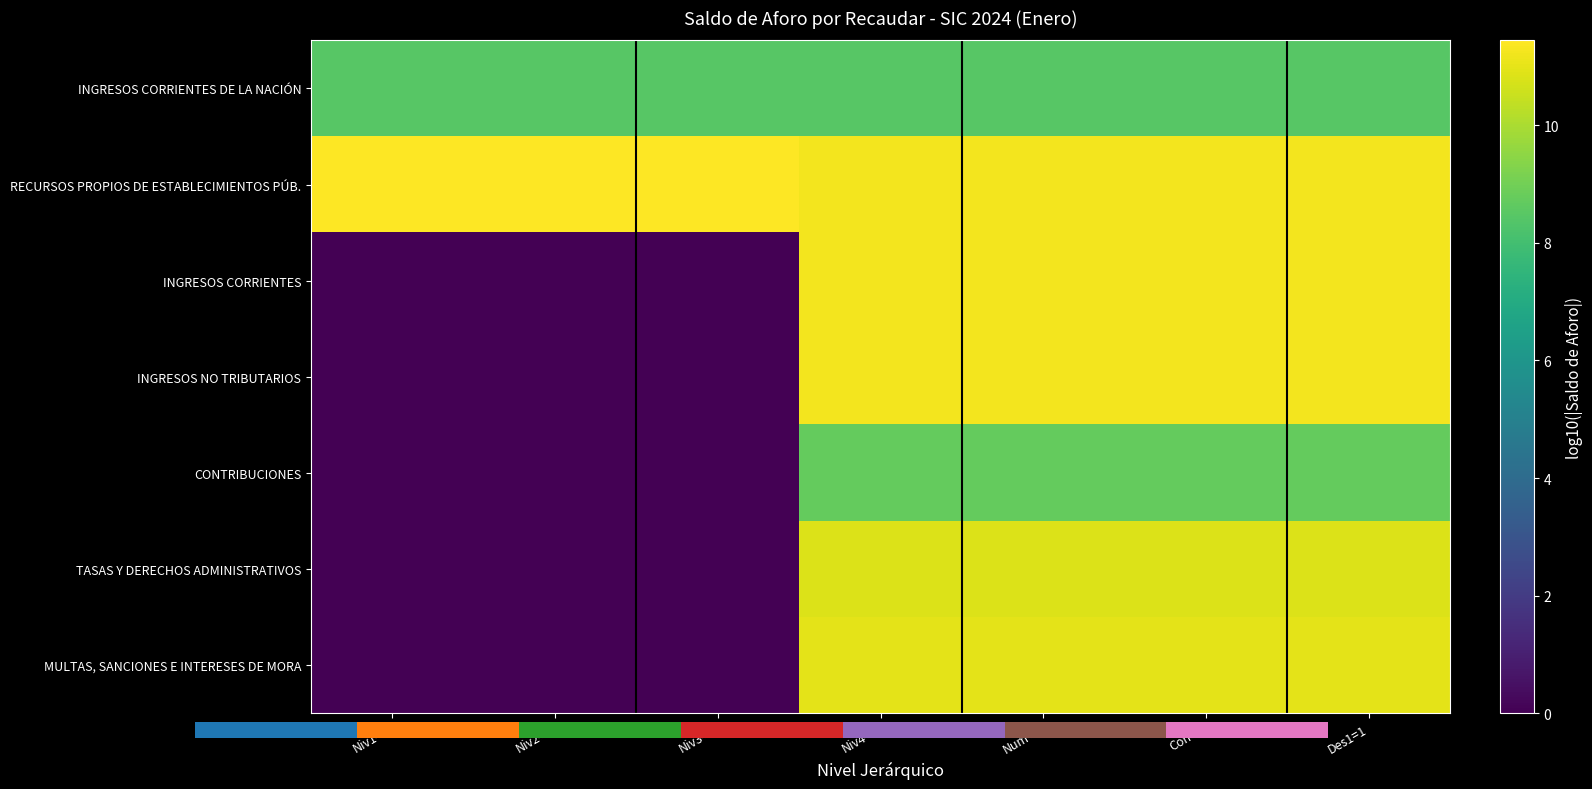

At which category is the sum across all series the highest?

Niv4=1